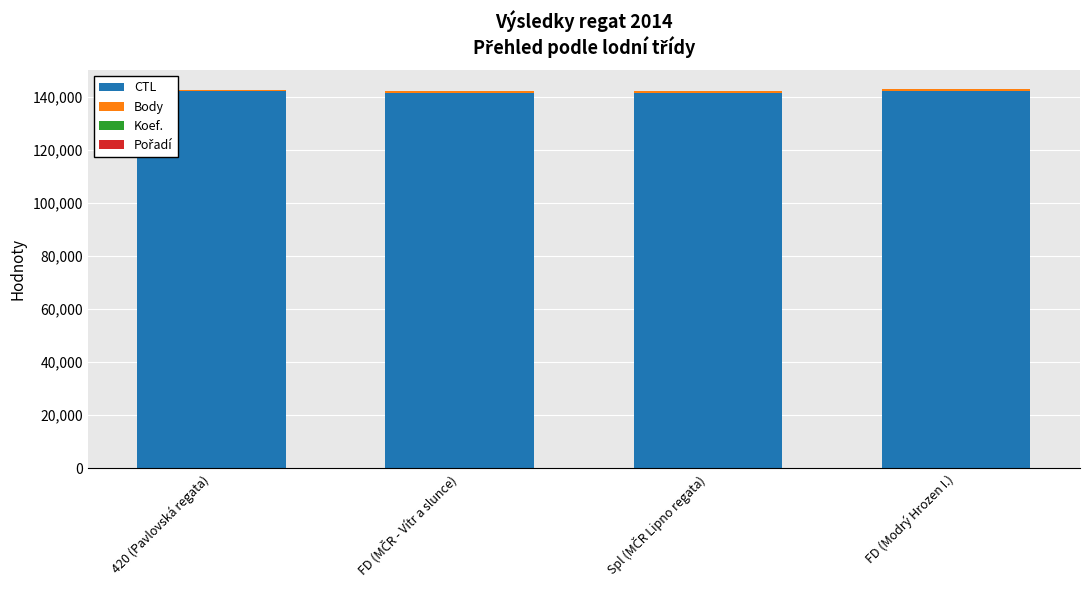

The CTL series shows 247861 at FD (Modrý Hrozen I.). True or false?

False